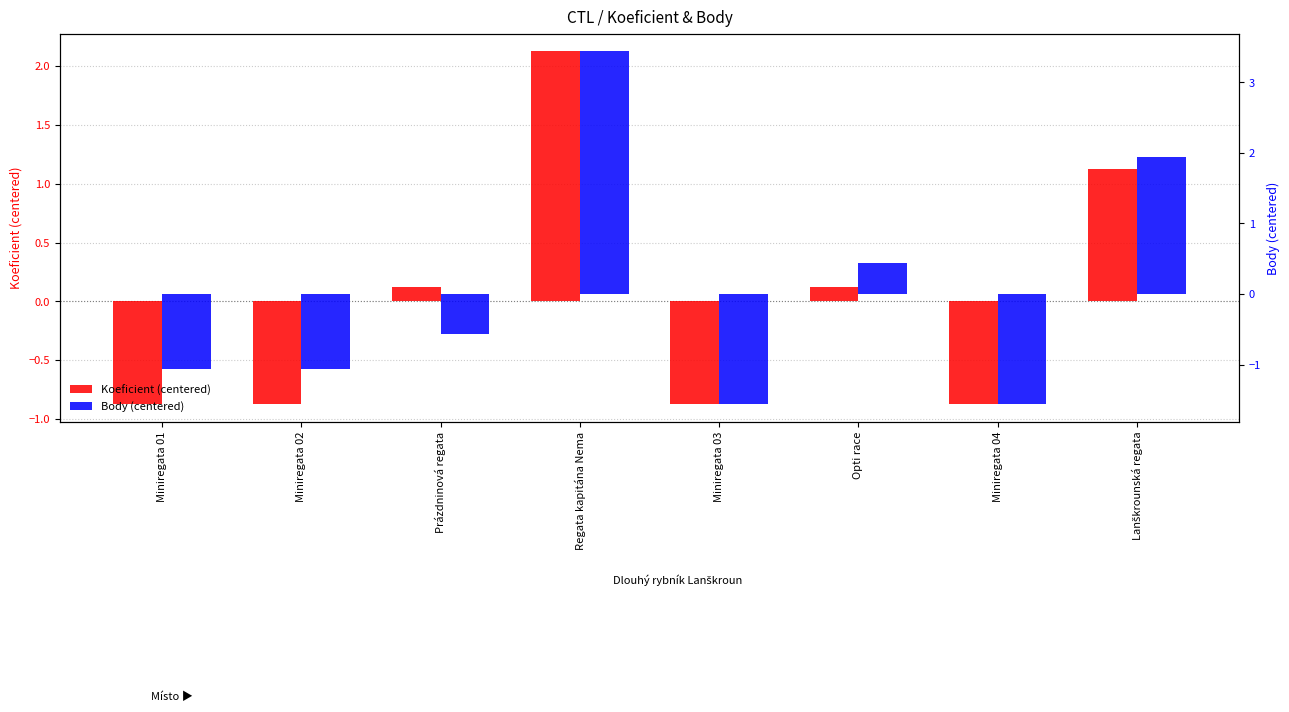

What is the difference between the highest and lowest values at Opti race?

0.3